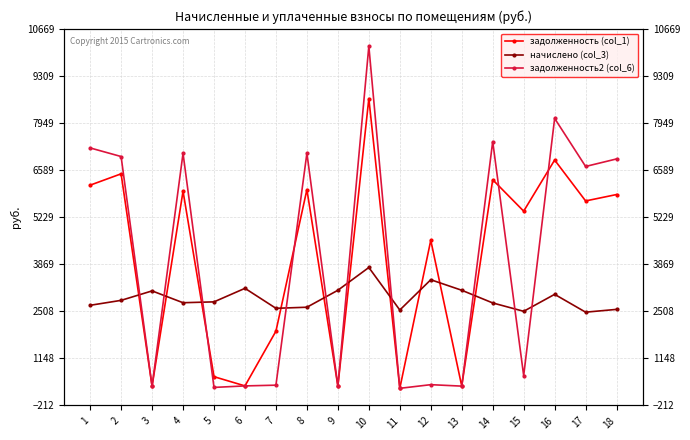

At which category is the sum across all series the highest?

10